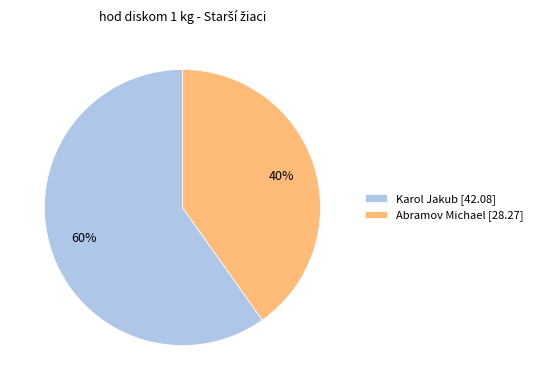

What is the ratio of the value at Karol Jakub to the value at Abramov Michael?

1.5